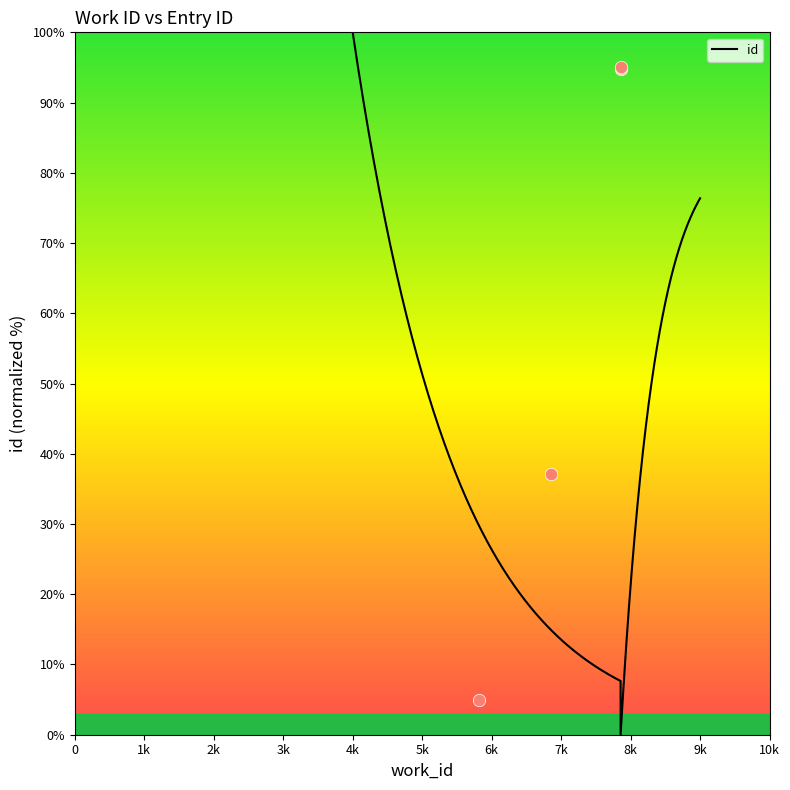

Between 7856 and 7856, which is larger?

7856